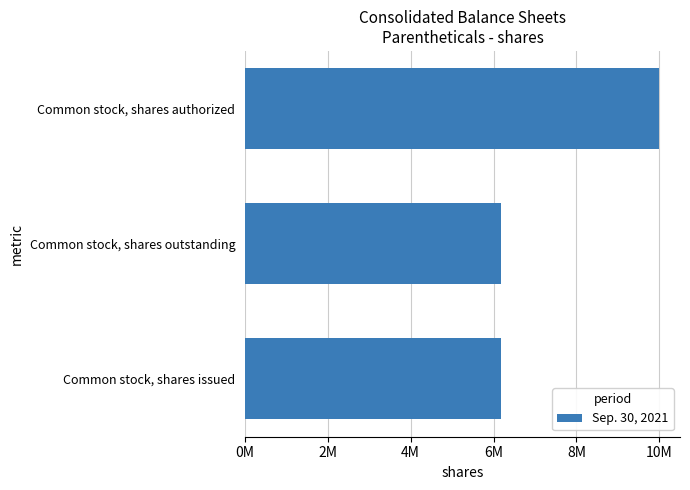

Count the number of values greater than 6170058.

1